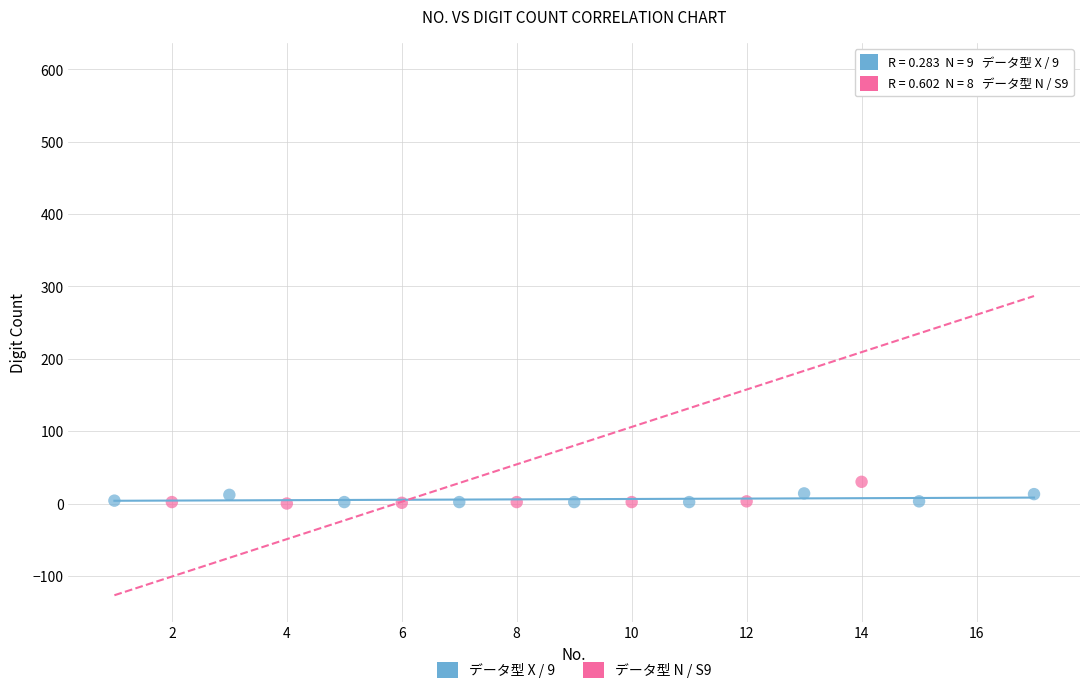

Which series has the widest spread of Y values?

データ型 N / S9